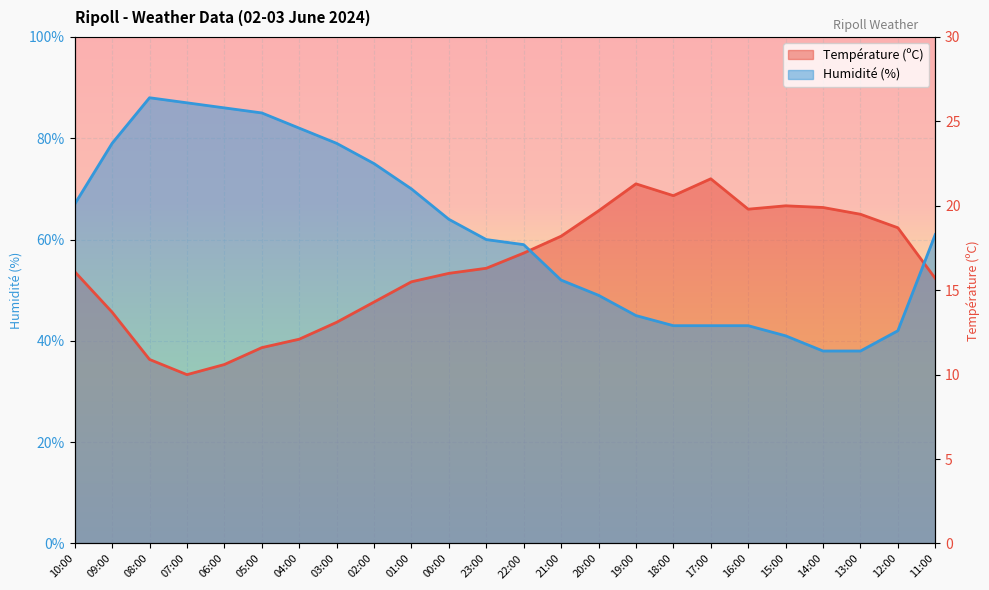

Rank the series at 10:00 from highest to lowest value.

Humidité (%), Température (ºC)